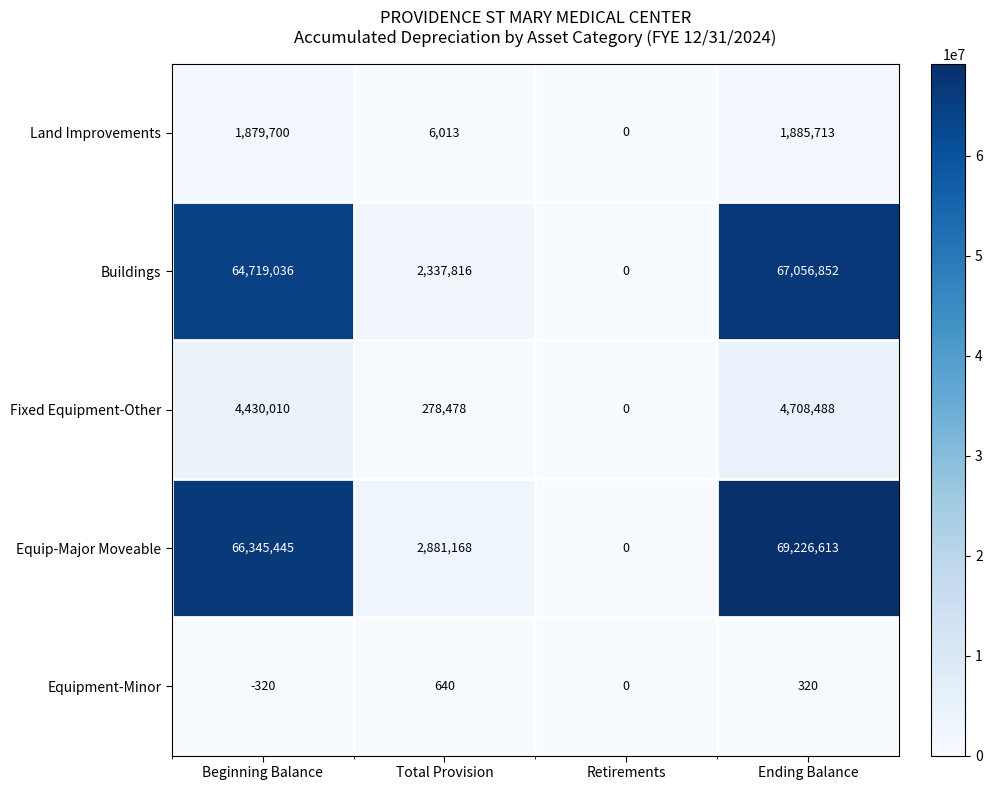

Count the number of categories in the chart.

4